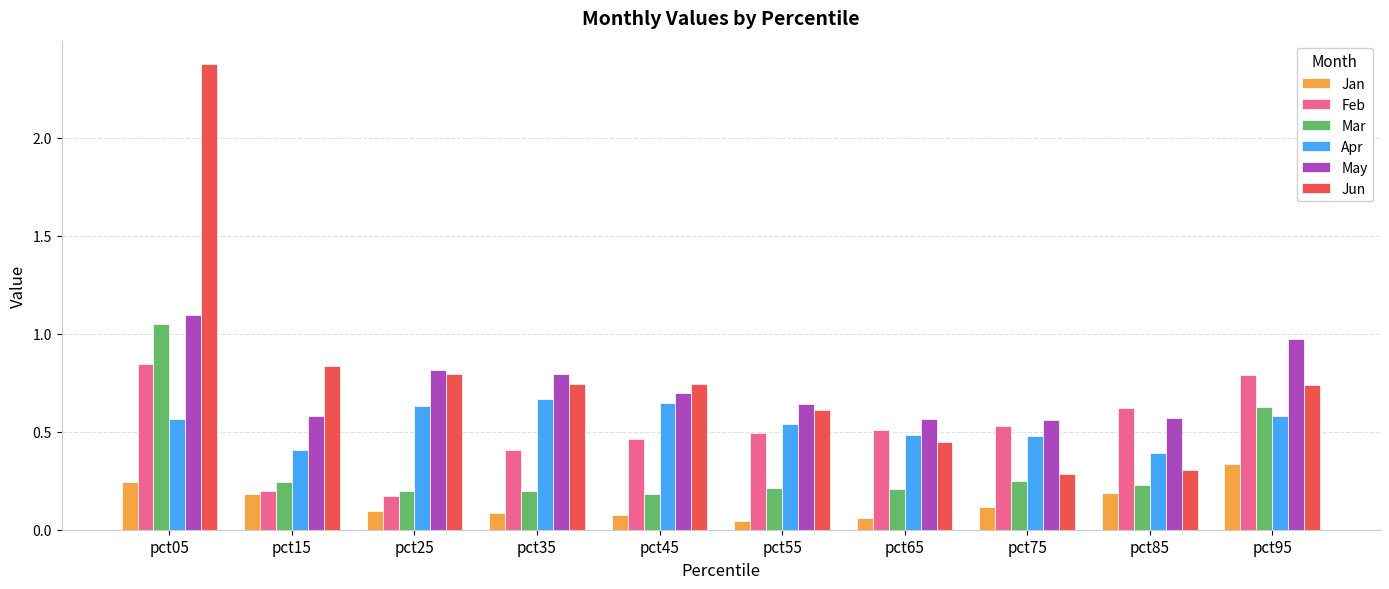

Is it true that Jan equals 0.2 at pct15?

True